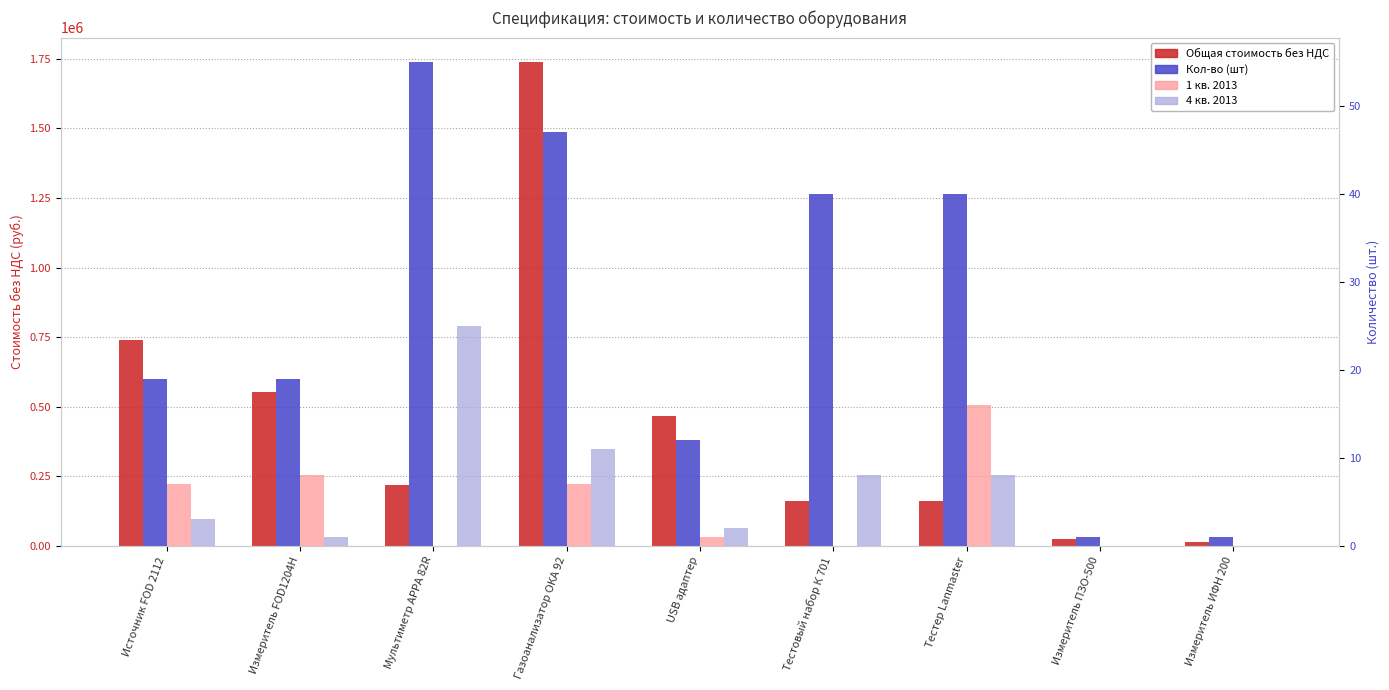

List the labels in order of 4 кв. 2013 value, smallest first.

Измеритель ПЗО-500, Измеритель ИФН 200, Измеритель FOD1204Н, USB адаптер, Источник FOD 2112, Тестовый набор К 701, Тестер Lanmaster, Газоанализатор ОКА 92, Мультиметр АРРА 82R